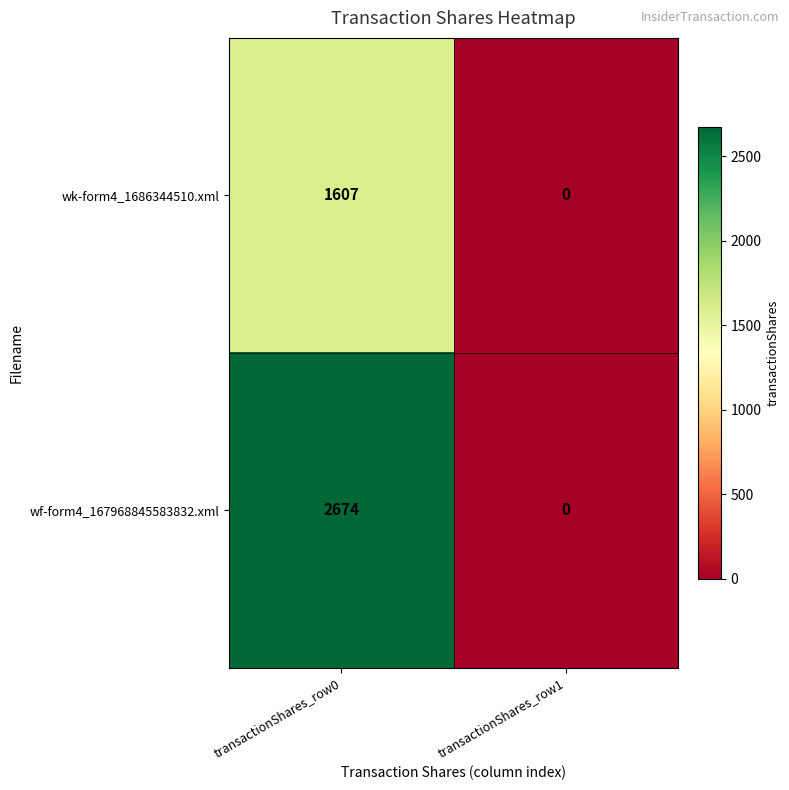

Reading left to right, list all the values displayed in this chart.

wk-form4_1686344510.xml: 1607	0
wf-form4_167968845583832.xml: 2674	0